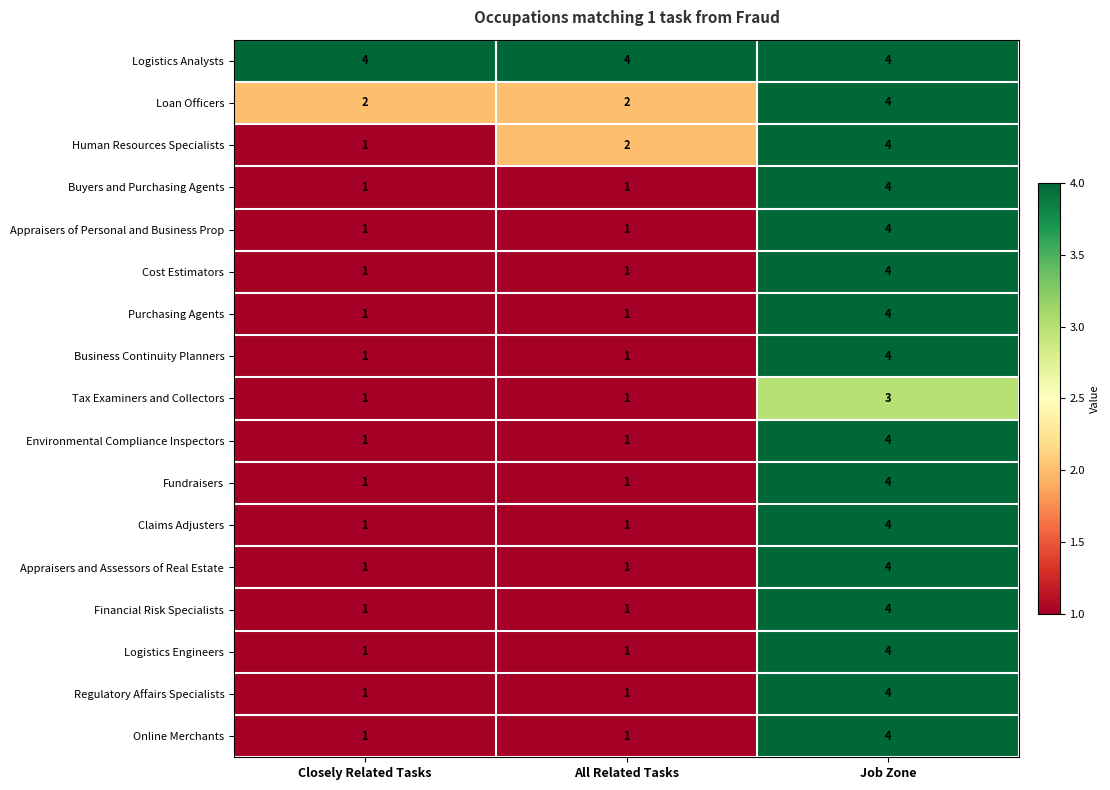

How many distinct data groups are displayed?

17